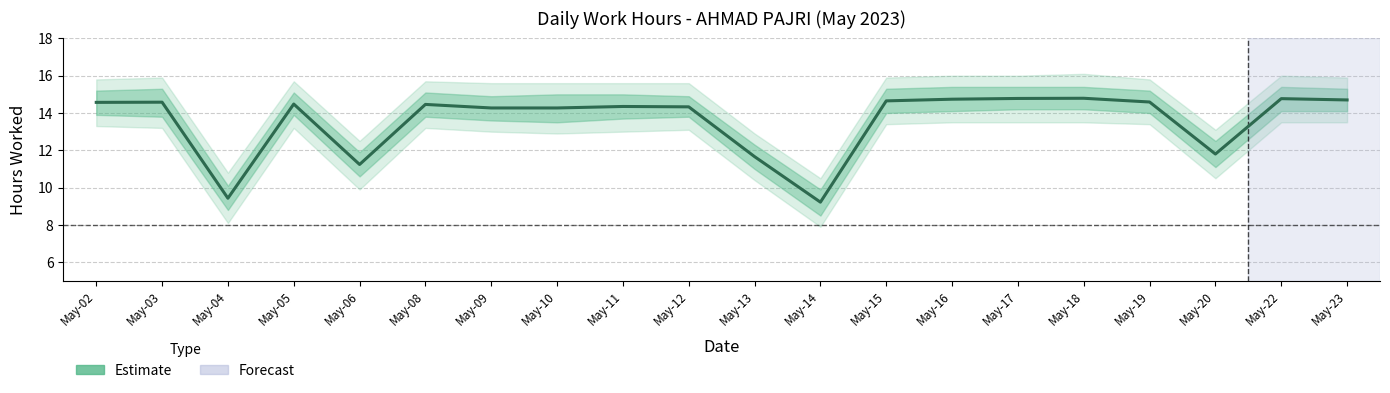

What is the difference between the maximum and second lowest values?

5.4